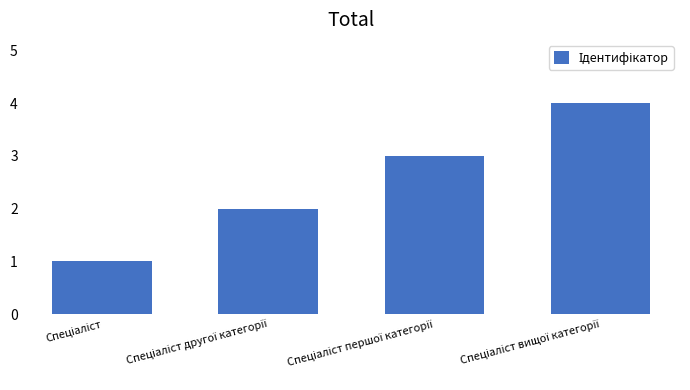

What is the sum of all values?

10